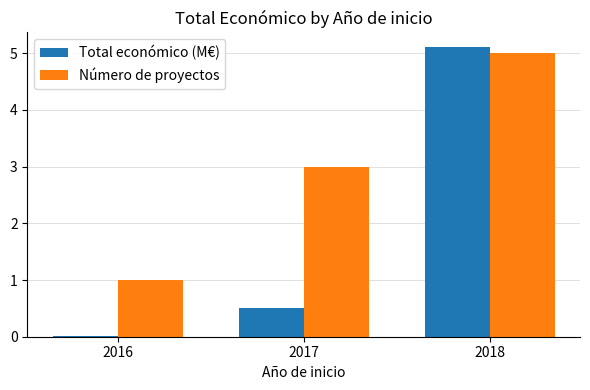

What is the total value across all series at 2017?

3.5